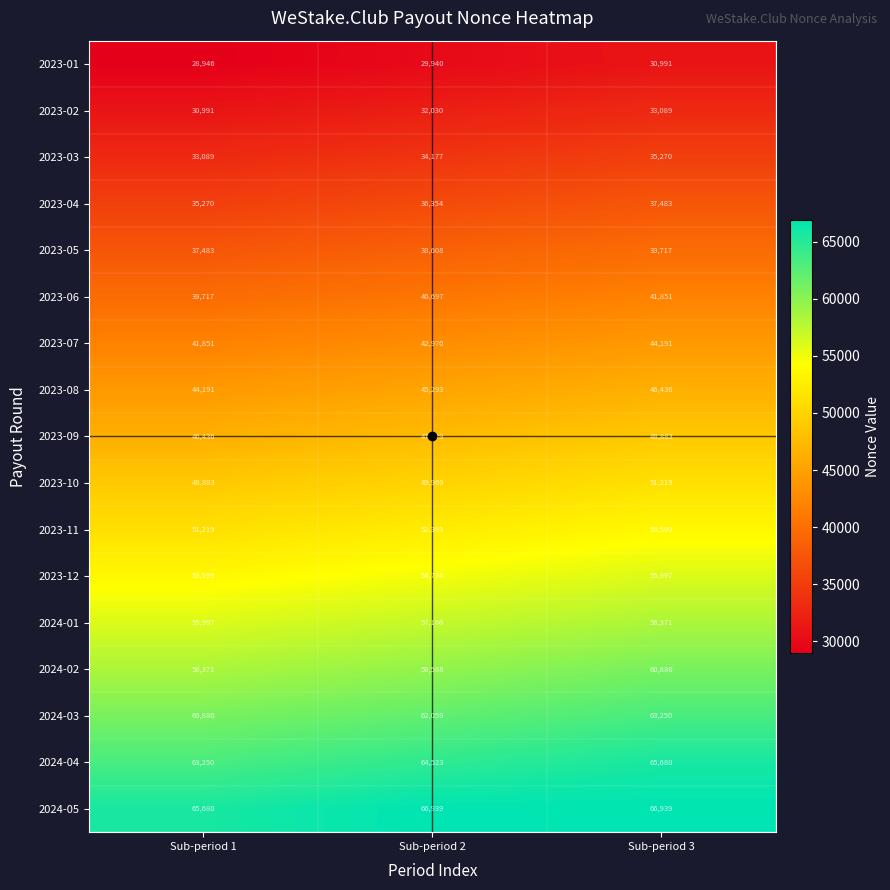

What is the maximum value for 2024-04?

65680